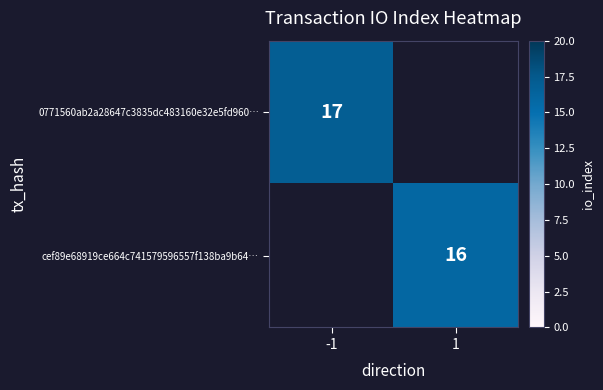

Is the value of 0771560ab2a28647c3835dc483160e32e5fd960… at -1 greater than the value of cef89e68919ce664c741579596557f138ba9b64… at 1?

Yes